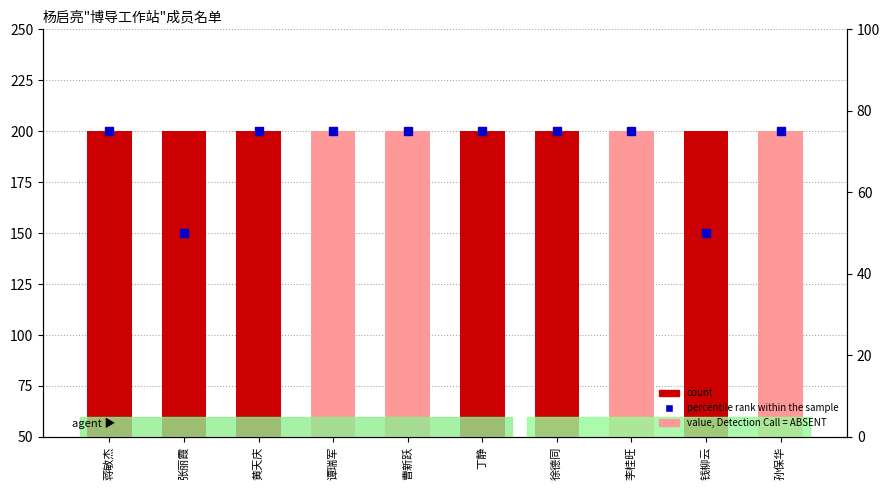

Which series has the largest Y range (max minus min)?

percentile rank within the sample